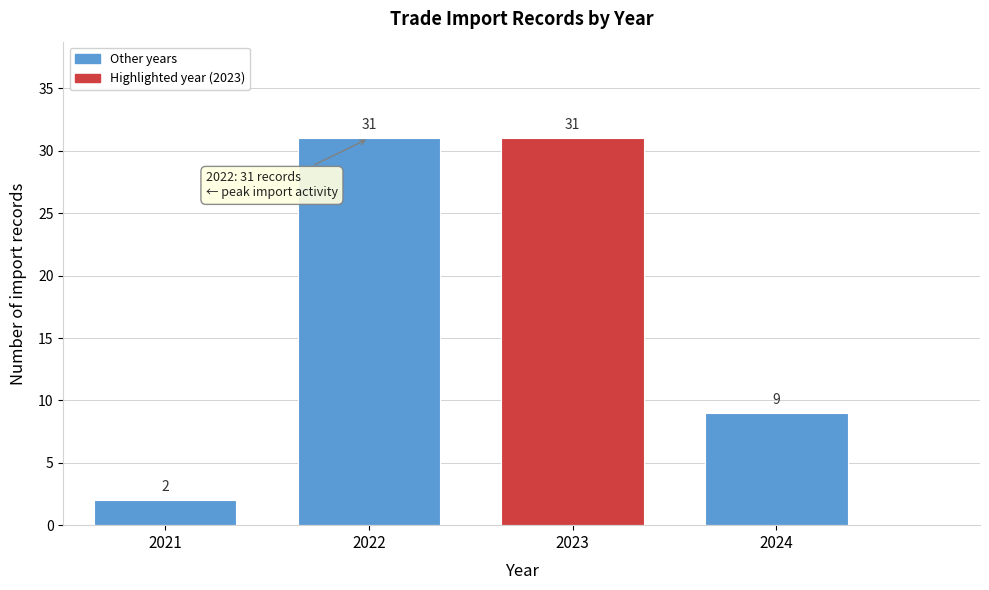

Reading right to left, extract all data points from this chart.

2024=9	2023=31	2022=31	2021=2